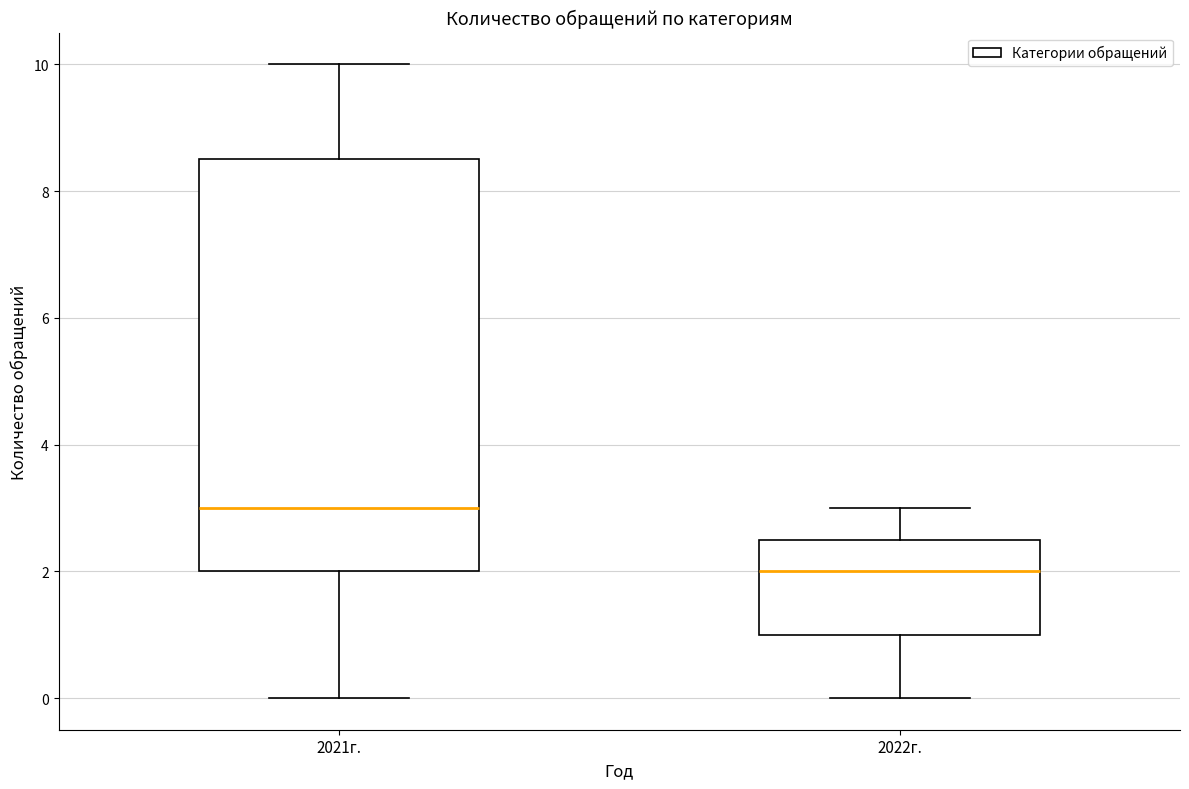

Reading left to right, read every box against the y-axis: the position of its median line, the range the box covers, and the ends of its whiskers. The values are not printed on the chart, so give them approximately, as read against the axis.

2021г.: median 3.0, box 2.0 to 8.6, whiskers 0.0 to 10.0
2022г.: median 2.0, box 1.0 to 2.6, whiskers 0.0 to 3.0